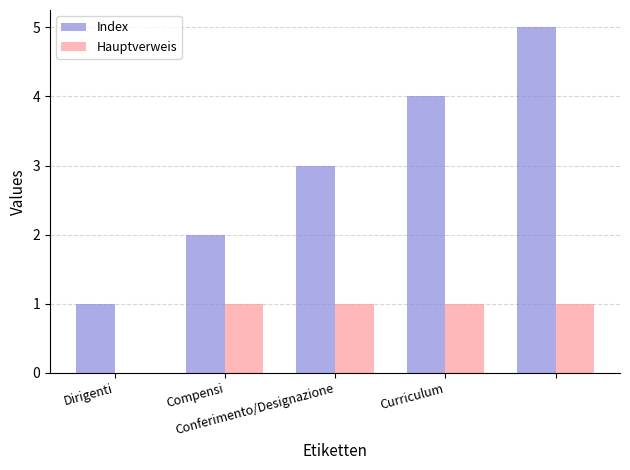

Which series has the largest total across all categories?

Index